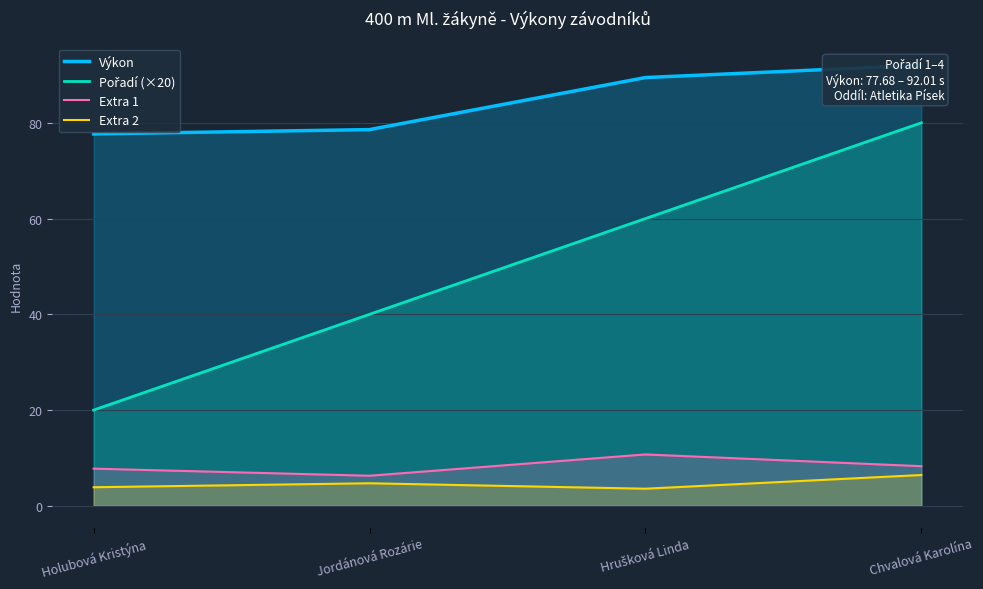

True or false: Výkon and Extra 2 cross at least once.

False